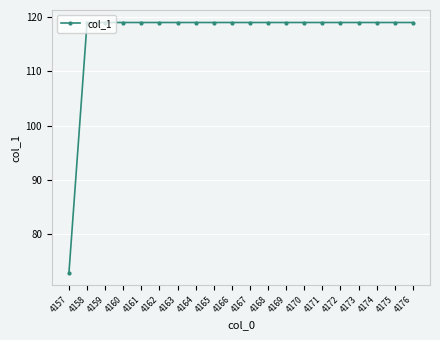

Count the number of categories in the chart.

20